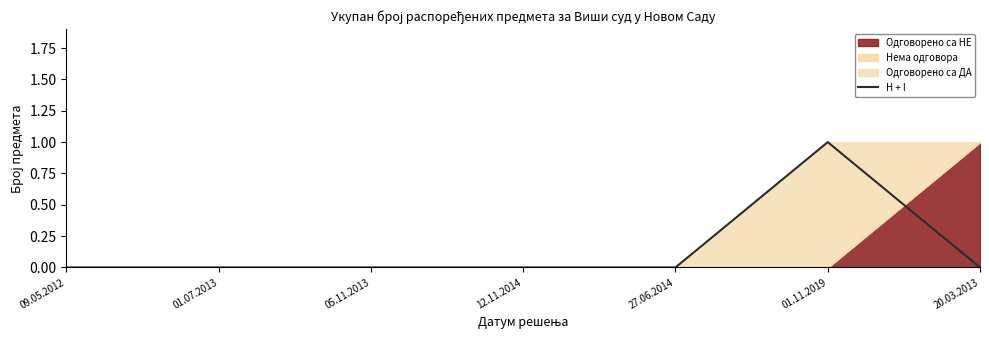

Rank the categories by value from lowest to highest.

09.05.2012, 01.07.2013, 05.11.2013, 12.11.2014, 27.06.2014, 20.03.2013, 01.11.2019